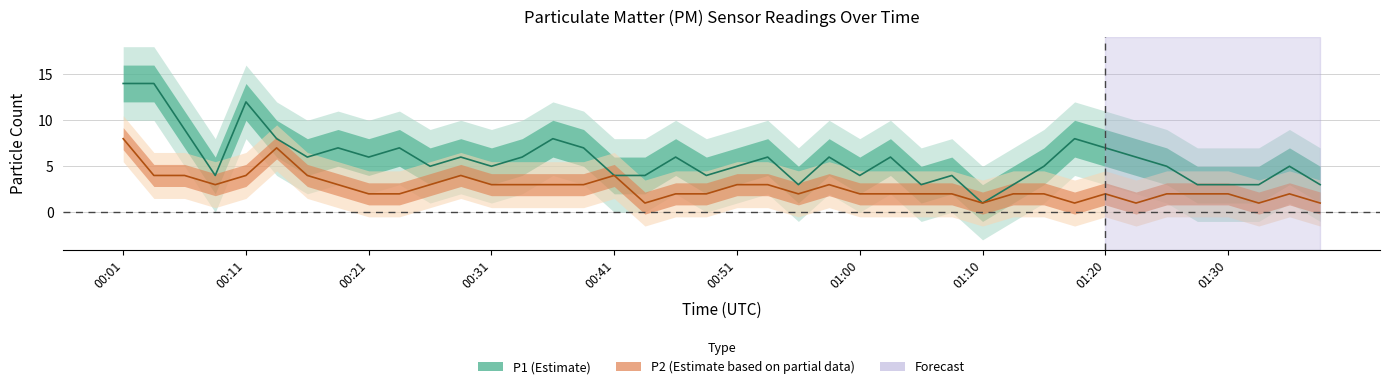

Which category has the highest value in the P2 line series?

00:01